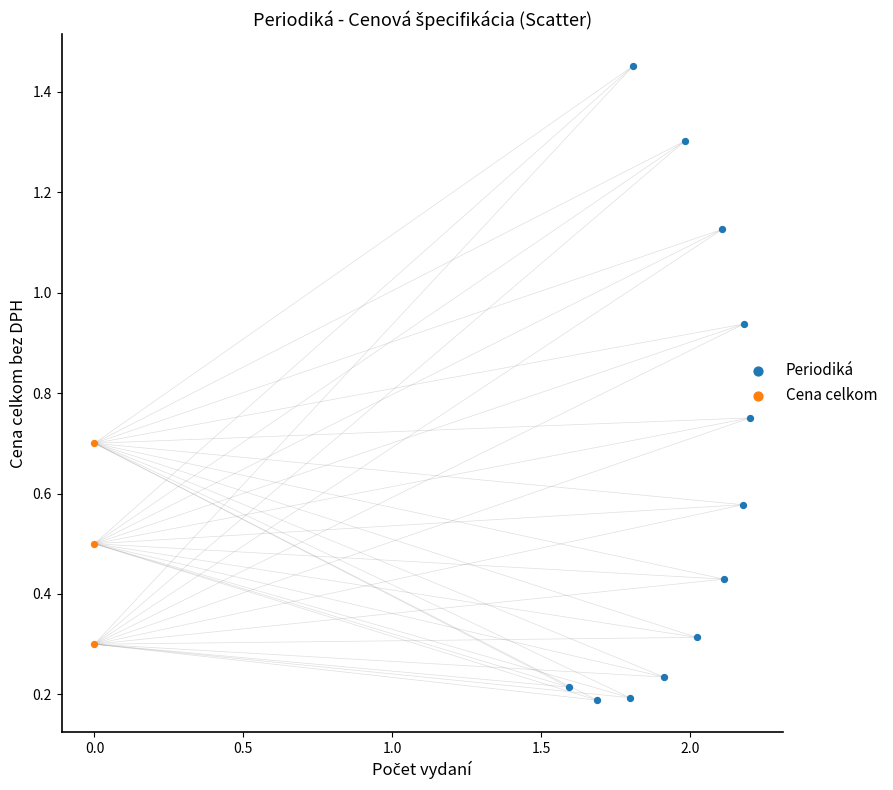

Which series contains the lowest Y value?

Periodiká